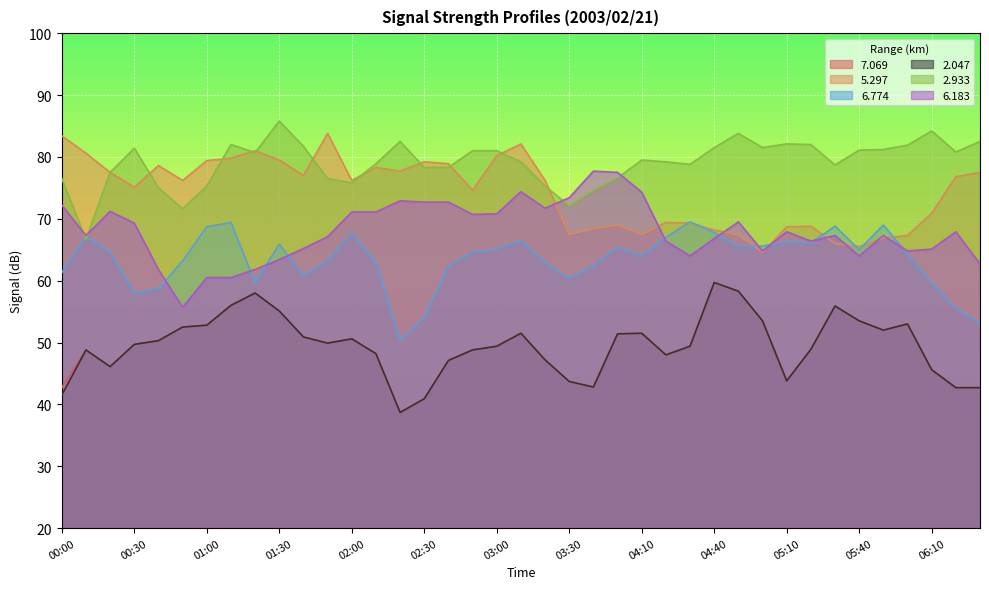

Is it true that   2.933 equals 46.2 at 01:20?

False